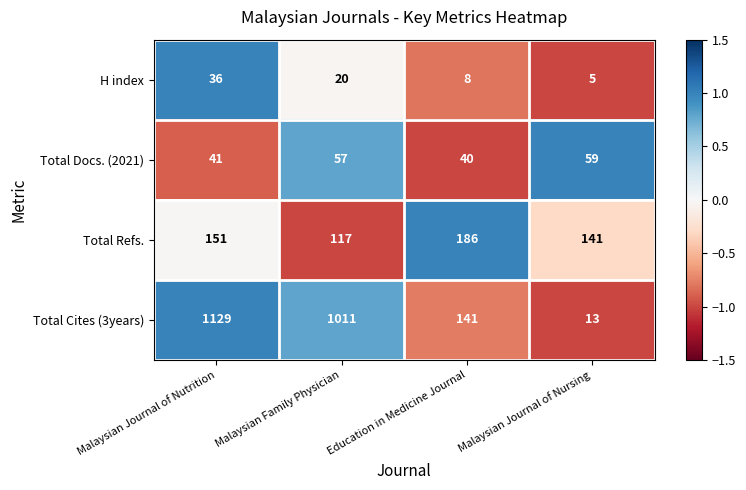

What is the sum of all Total Refs. values?

595